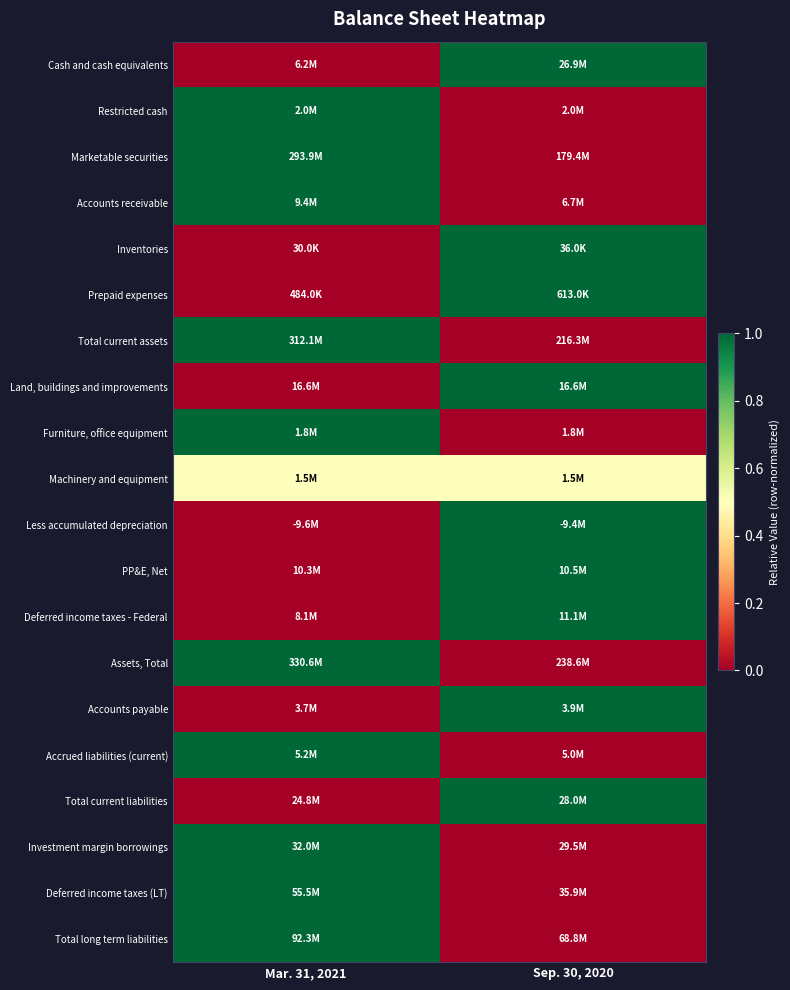

How many series are shown in this chart?

20